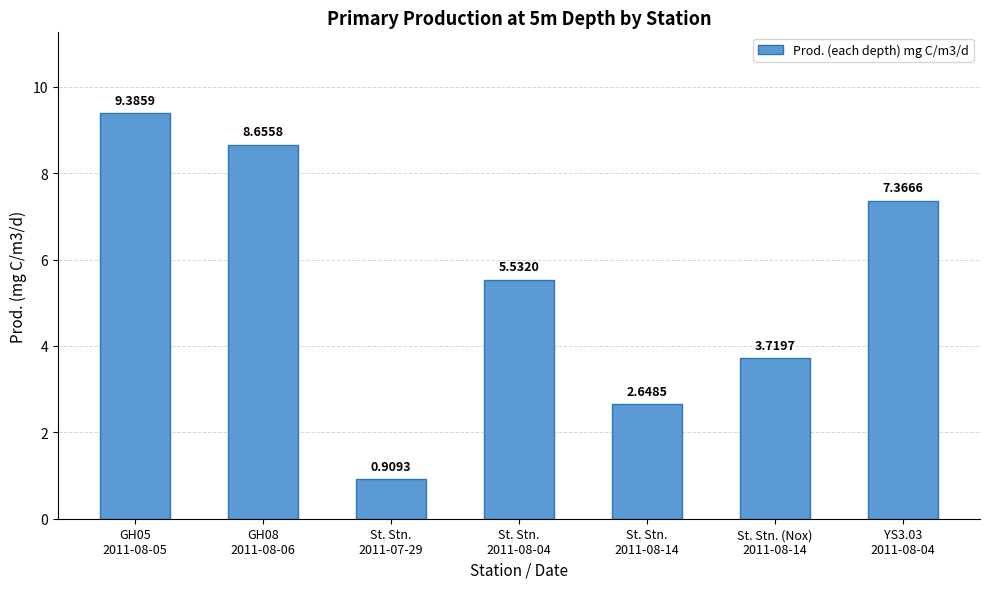

What is the sum of all values?

38.2